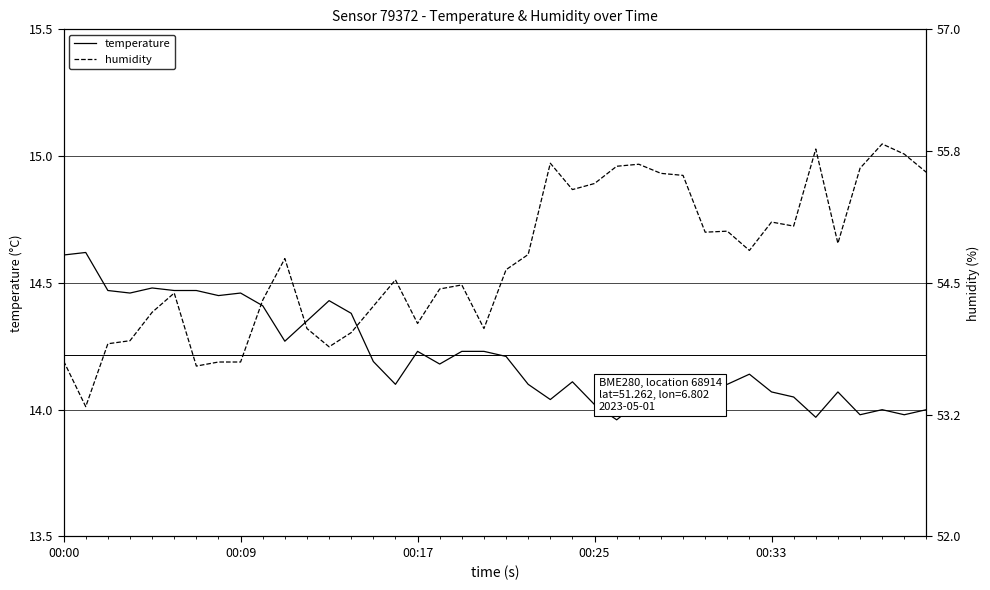

What value does the humidity series have at 00:25?

55.5